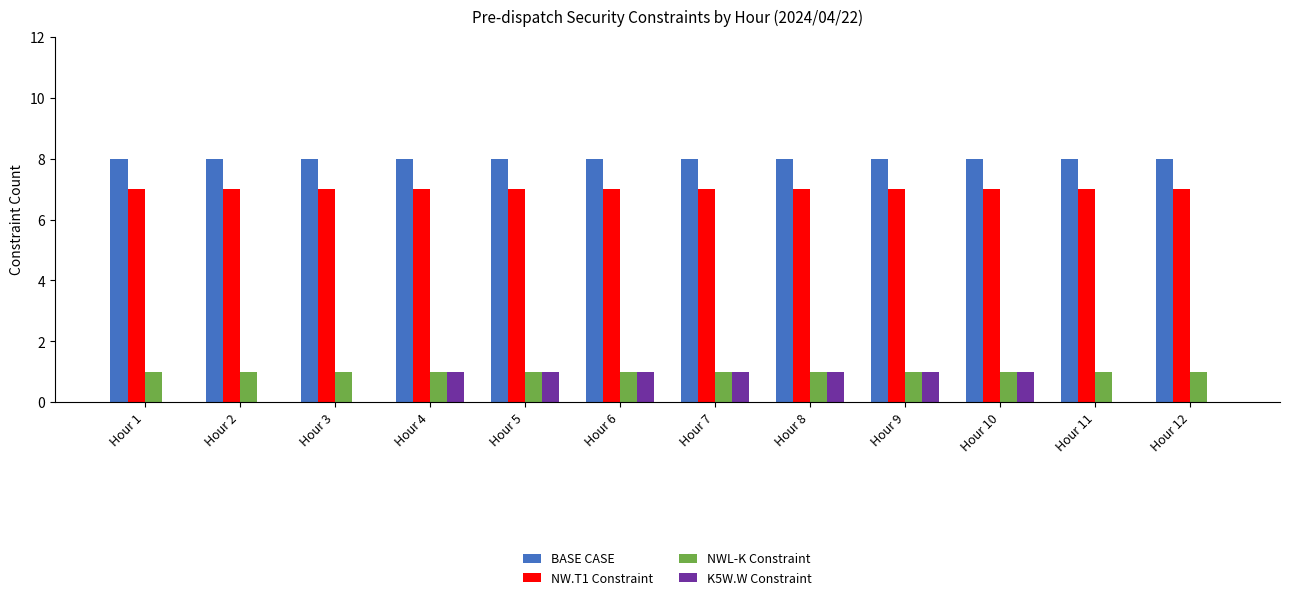

What are all the series names shown in the legend?

BASE CASE, NW.T1 Constraint, NWL-K Constraint, K5W.W Constraint